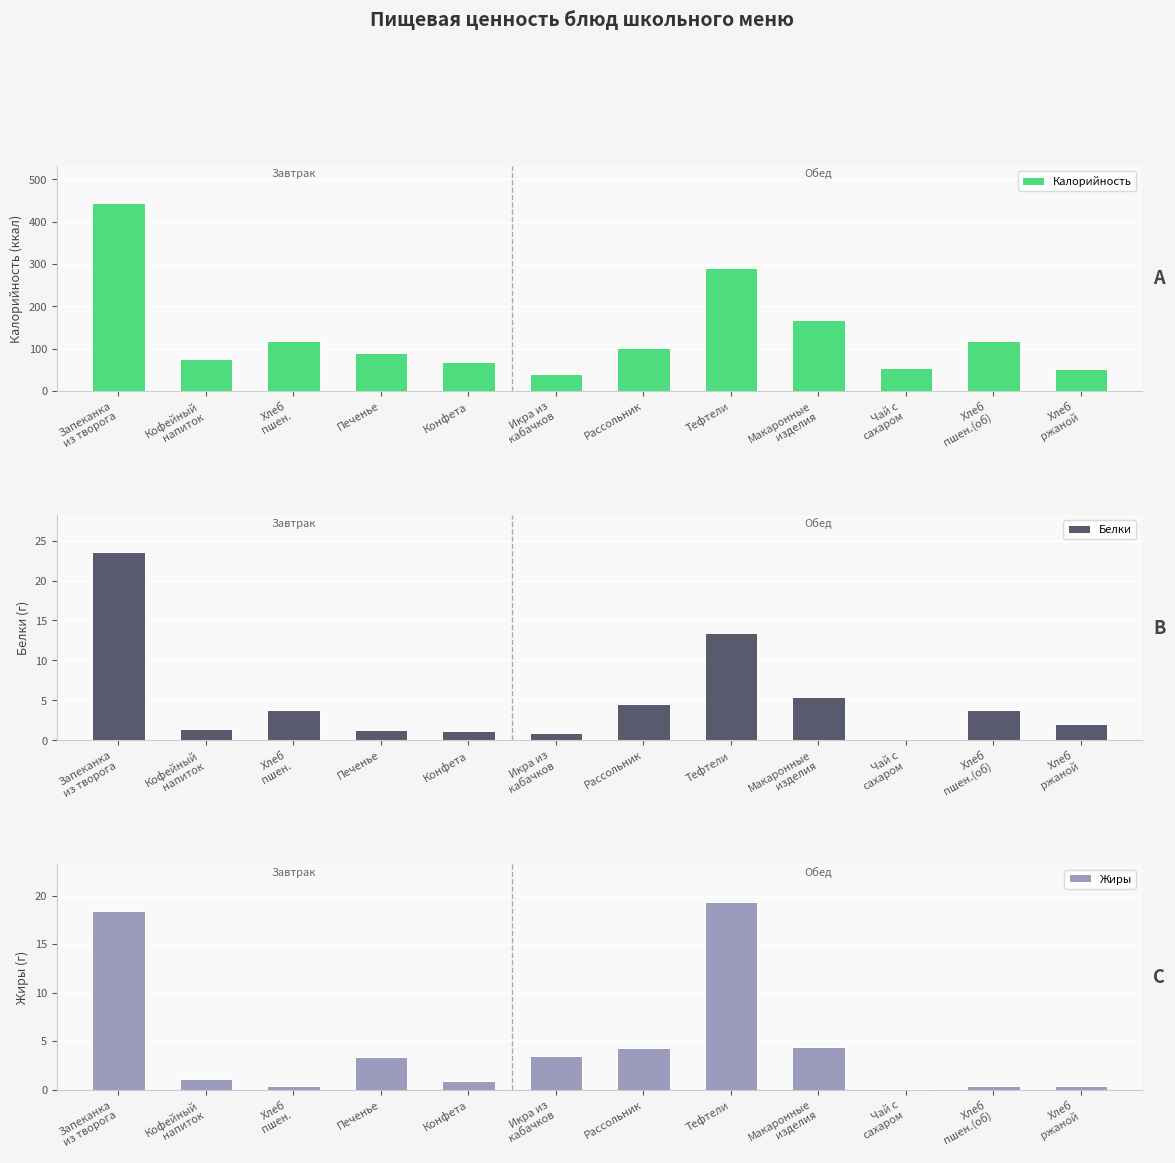

What is the total value across all series at Рассольник?

111.1